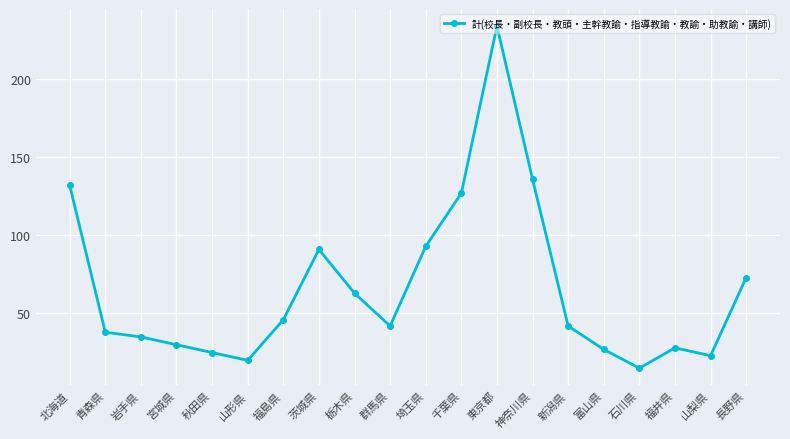

Which label corresponds to the largest value in the chart?

東京都